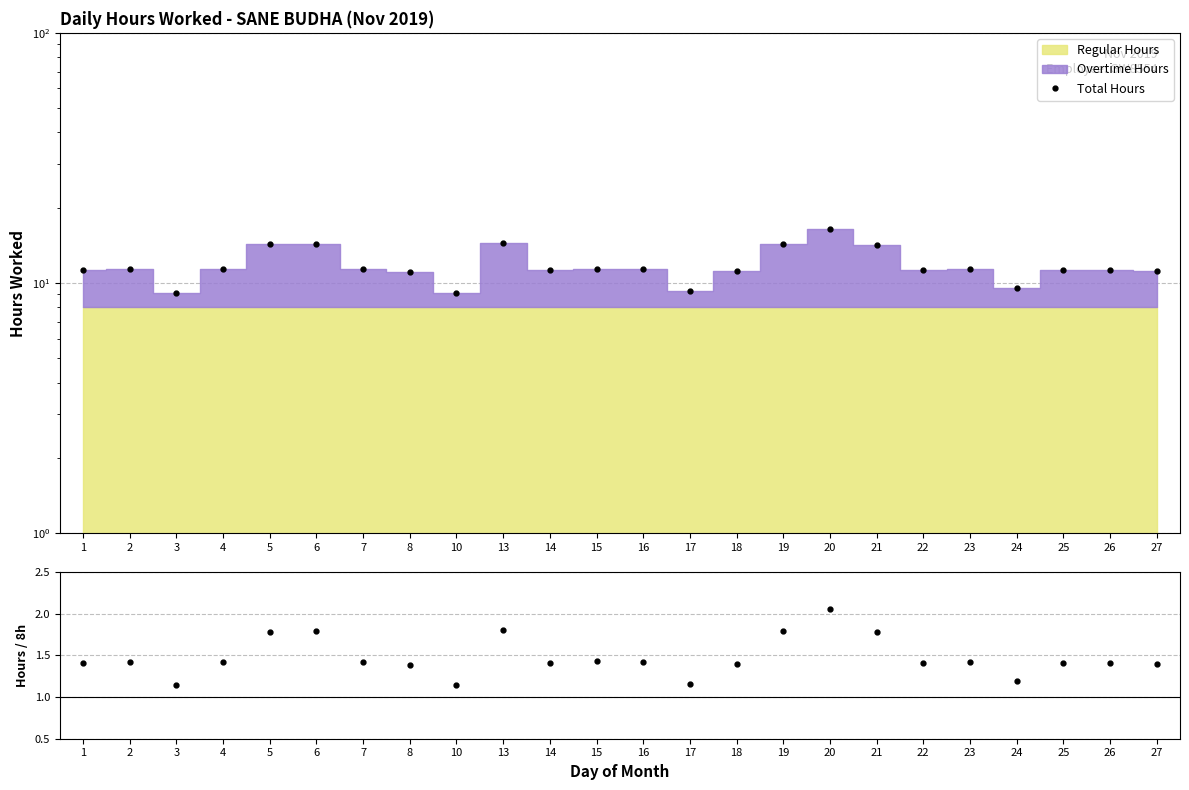

Reading right to left, extract all data points from this chart.

Total Hours: 27=11.2	26=11.2	25=11.2	24=9.6	23=11.3	22=11.3	21=14.2	20=16.4	19=14.3	18=11.2	17=9.3	16=11.3	15=11.4	14=11.2	13=14.4	10=9.1	8=11.1	7=11.4	6=14.3	5=14.3	4=11.4	3=9.1	2=11.4	1=11.3
Hours/8h: 27=1.4	26=1.4	25=1.4	24=1.2	23=1.4	22=1.4	21=1.8	20=2.1	19=1.8	18=1.4	17=1.2	16=1.4	15=1.4	14=1.4	13=1.8	10=1.1	8=1.4	7=1.4	6=1.8	5=1.8	4=1.4	3=1.1	2=1.4	1=1.4